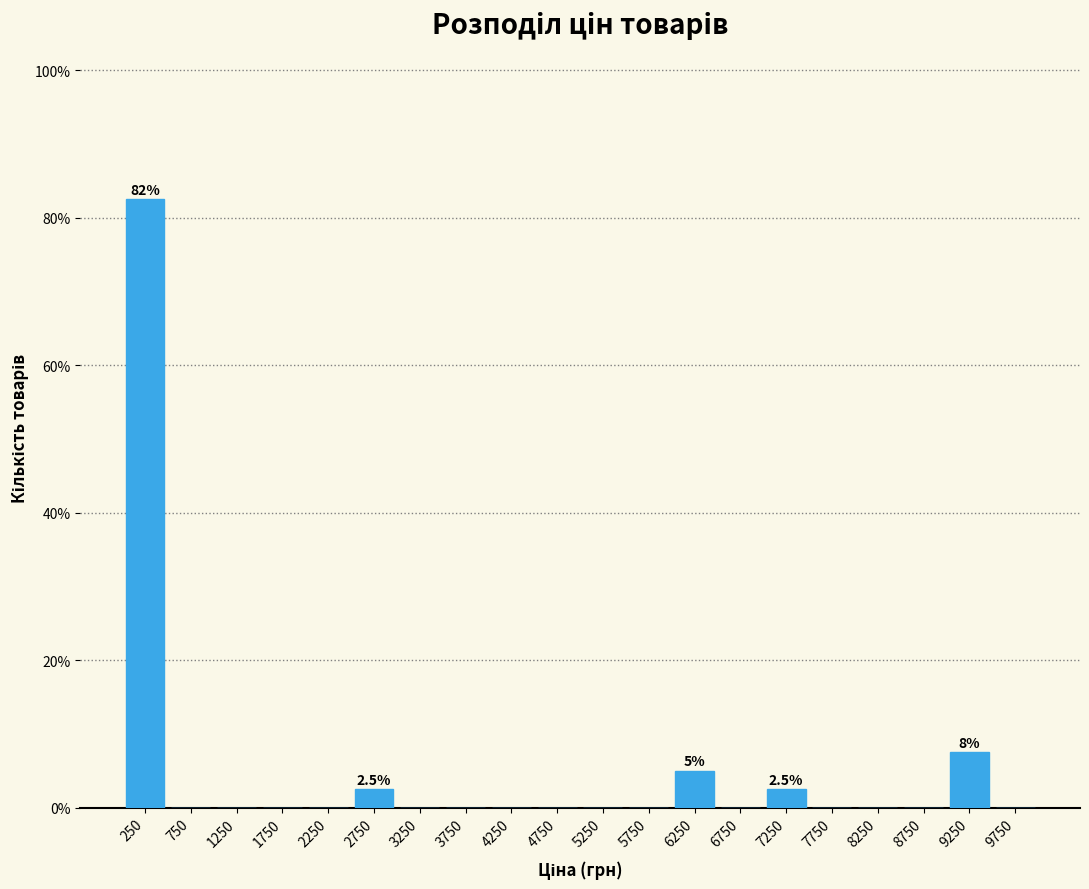

Over which range of the x-axis is the bar tallest?

0 to 500